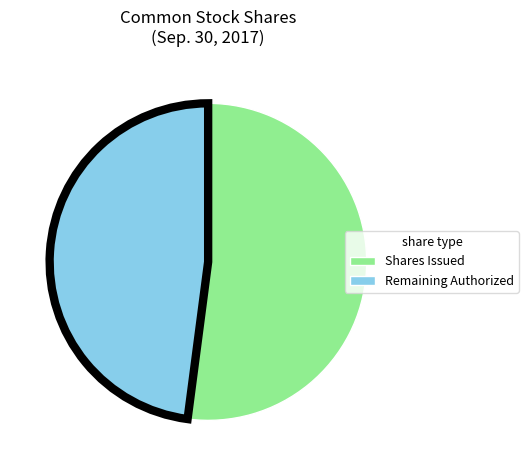

Which slice is the largest?

Shares Issued